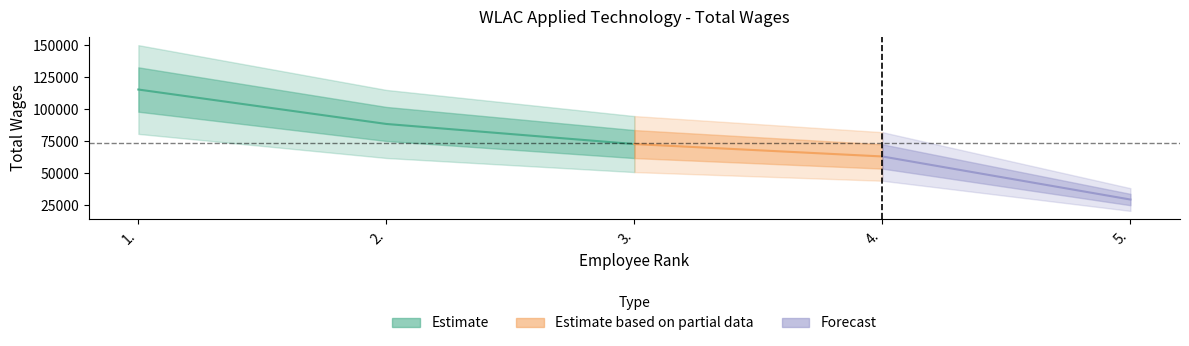

Reading left to right, what are all the values shown in this chart?

1.=115541	2.=88640	3.=72929	4.=63250	5.=29599